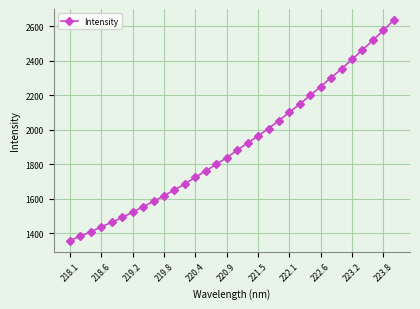

What is the value of the 13th point from the left?

1725.1